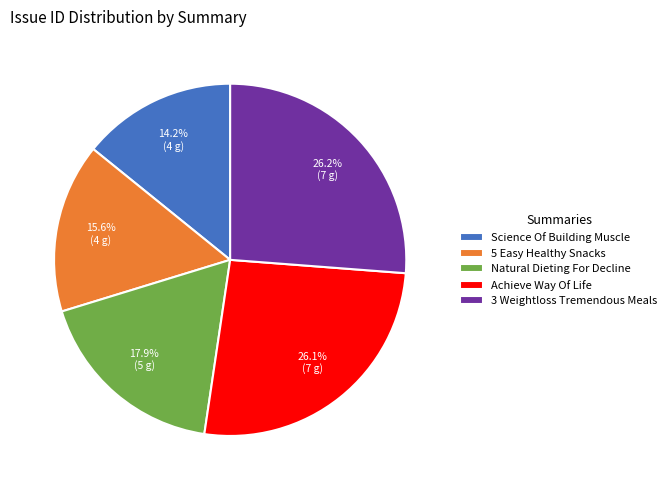

To the nearest percent, what percentage of the pie is 3 Weightloss Tremendous Meals?

26%